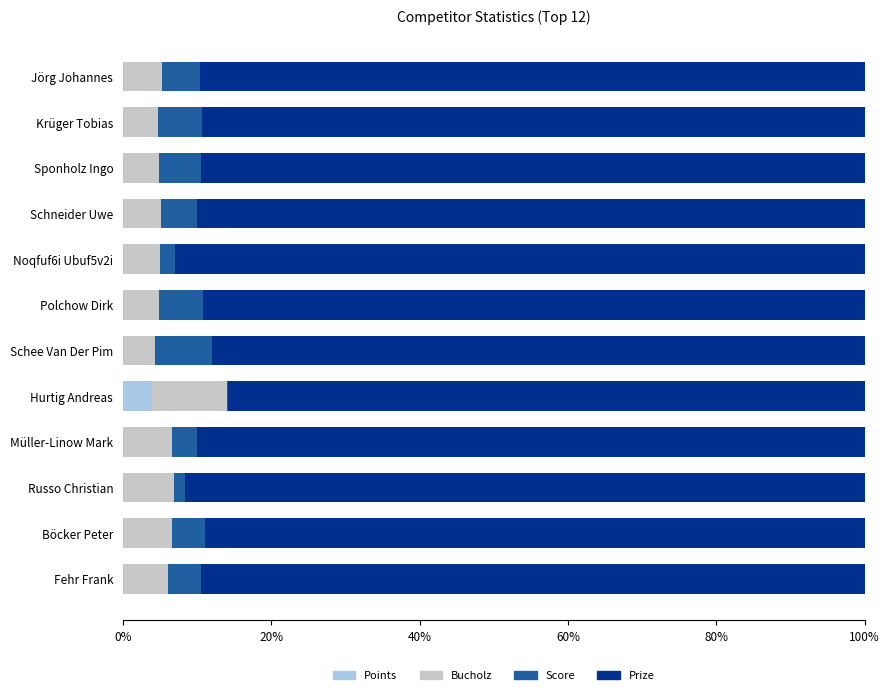

At which label does Points reach its peak?

Hurtig Andreas